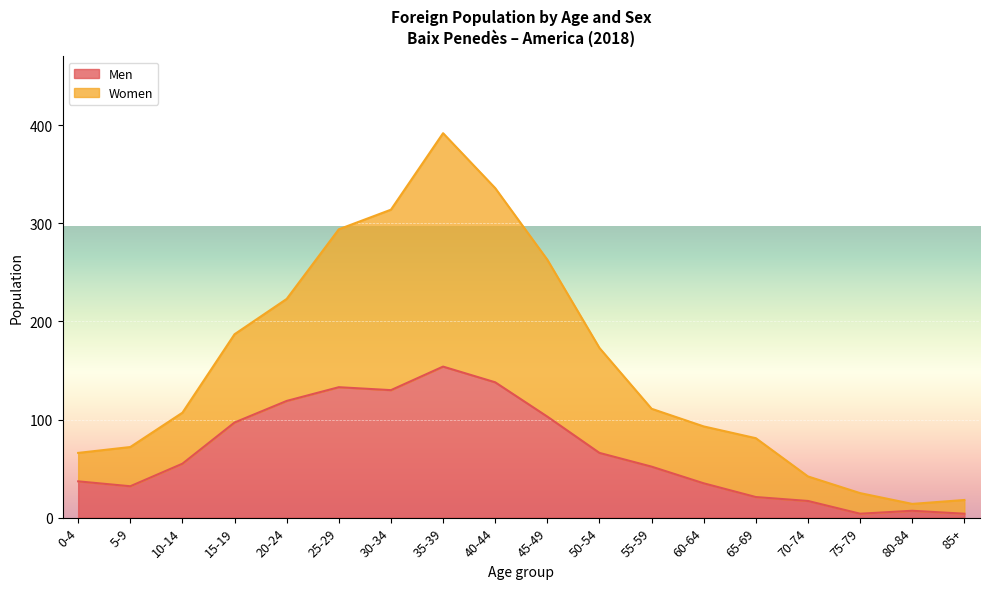

The value of Women at 60-64 is 93. True or false?

True